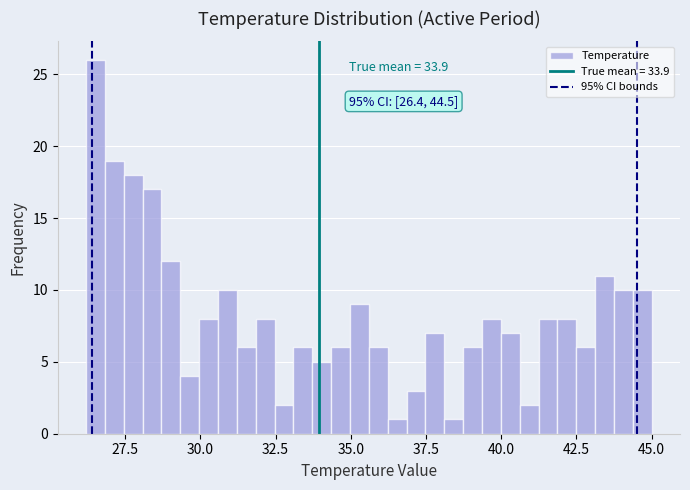

Read against the x-axis, roughly where is the centre of the tallest bar?

26.5